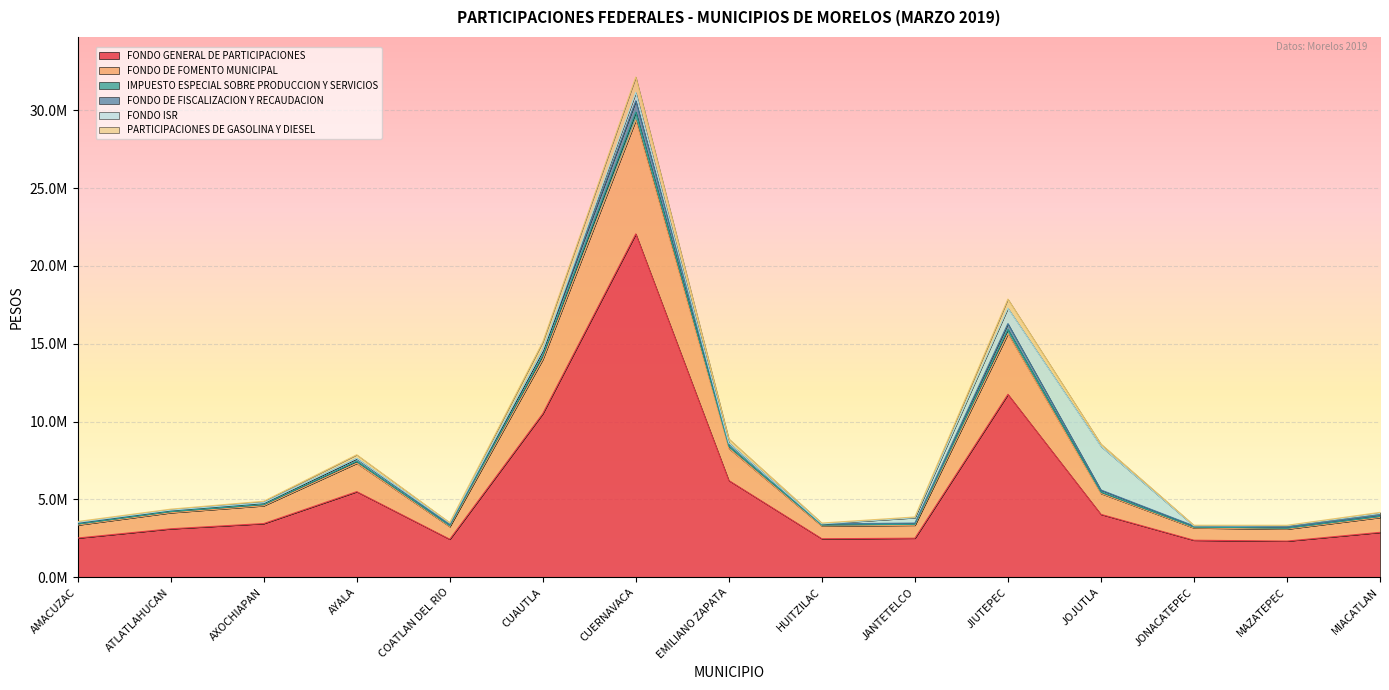

Rank the categories by PARTICIPACIONES DE GASOLINA Y DIESEL value from highest to lowest.

CUERNAVACA, JIUTEPEC, CUAUTLA, EMILIANO ZAPATA, JOJUTLA, AYALA, AXOCHIAPAN, ATLATLAHUCAN, MIACATLAN, JANTETELCO, AMACUZAC, COATLAN DEL RIO, HUITZILAC, JONACATEPEC, MAZATEPEC